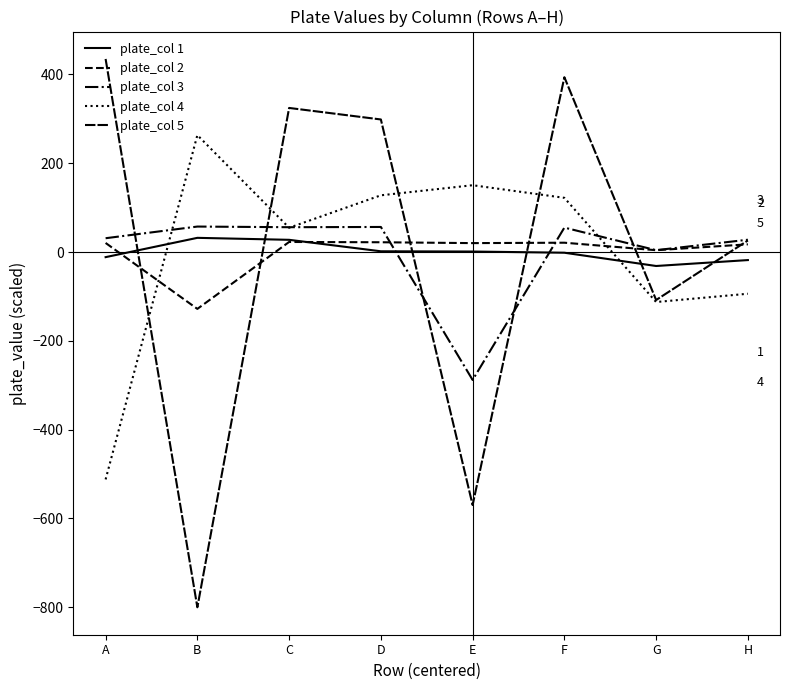

How many lines are shown in the chart?

5